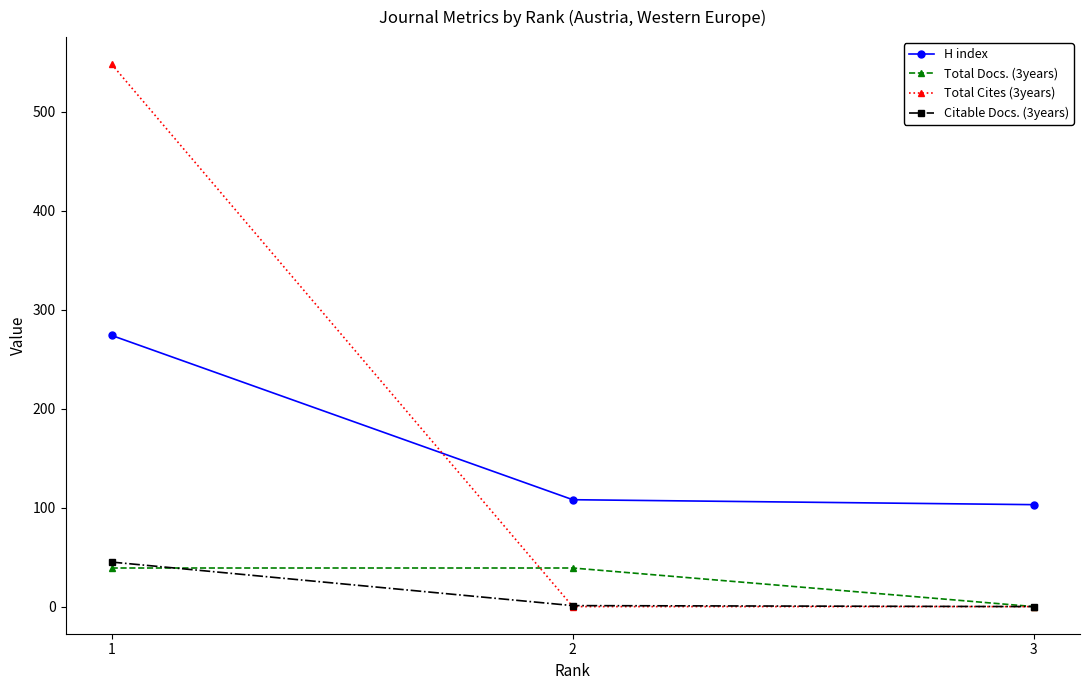

Is it true that Citable Docs. (3years) equals 1 at 2?

True